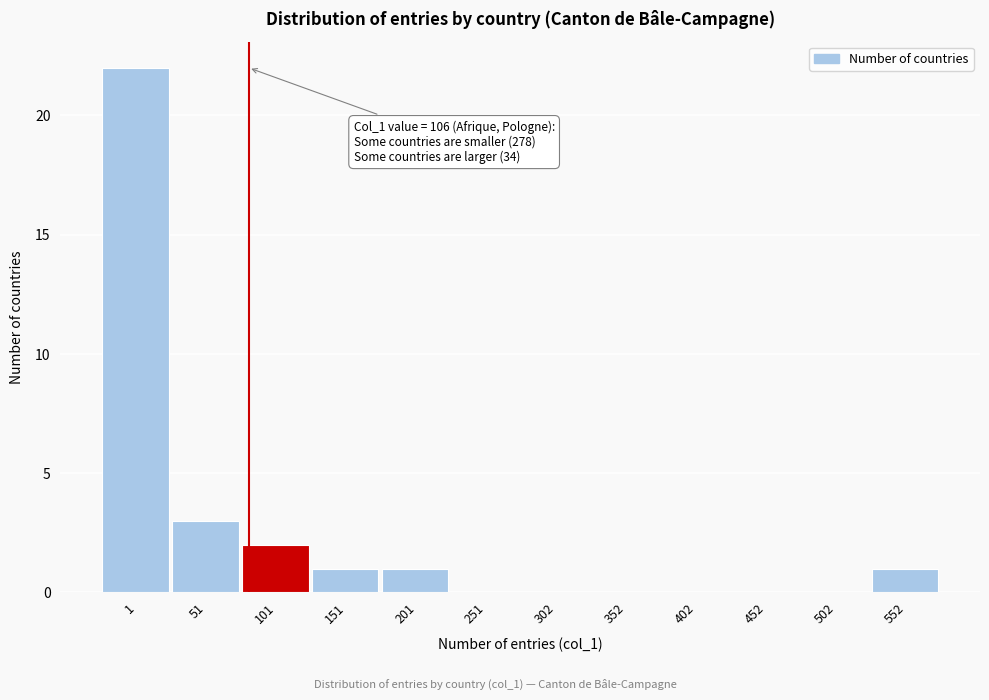

Reading right to left, what are all the values shown in this chart?

552=1	502=0	452=0	402=0	352=0	302=0	251=0	201=1	151=1	101=2	51=3	1=22